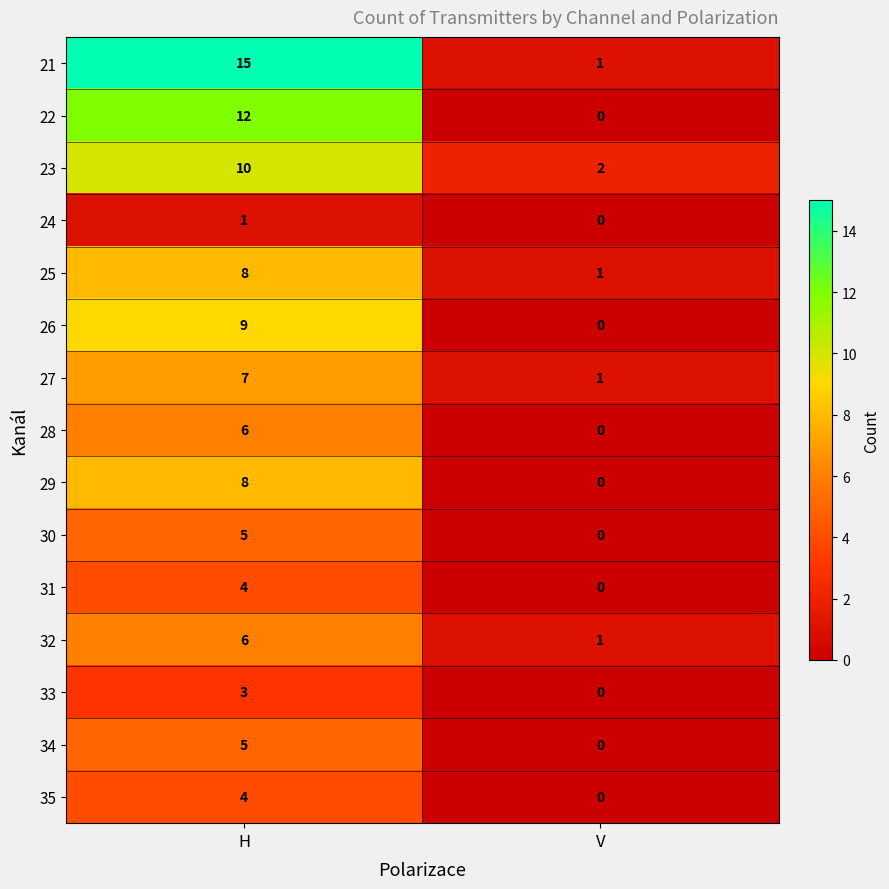

Rank the categories by 35 value from lowest to highest.

V, H